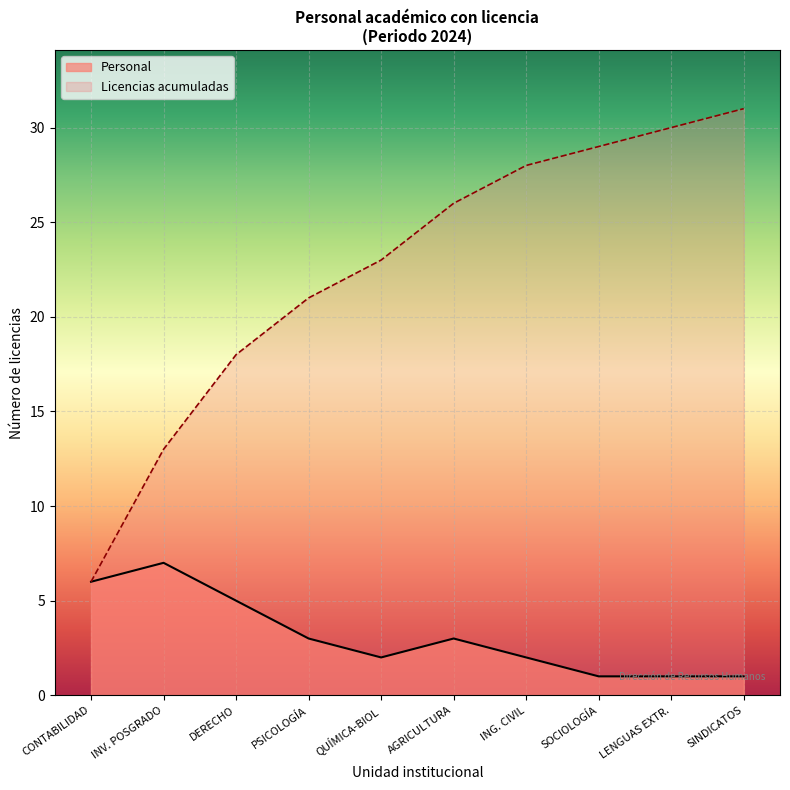

Which series has the largest range (max minus min)?

Licencias acumuladas